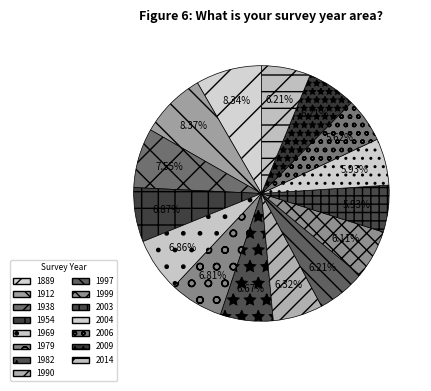

What percentage do 1969 and 2006 together represent?

12.5%